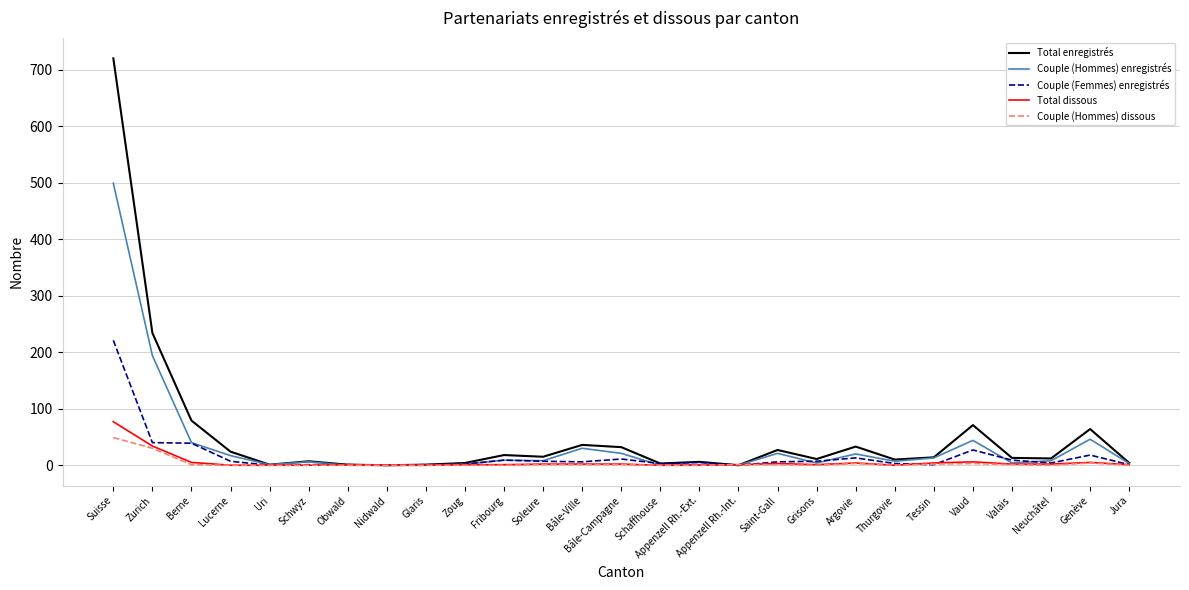

True or false: Couple (Hommes) dissous has more than 0 points higher than both neighbors.

True